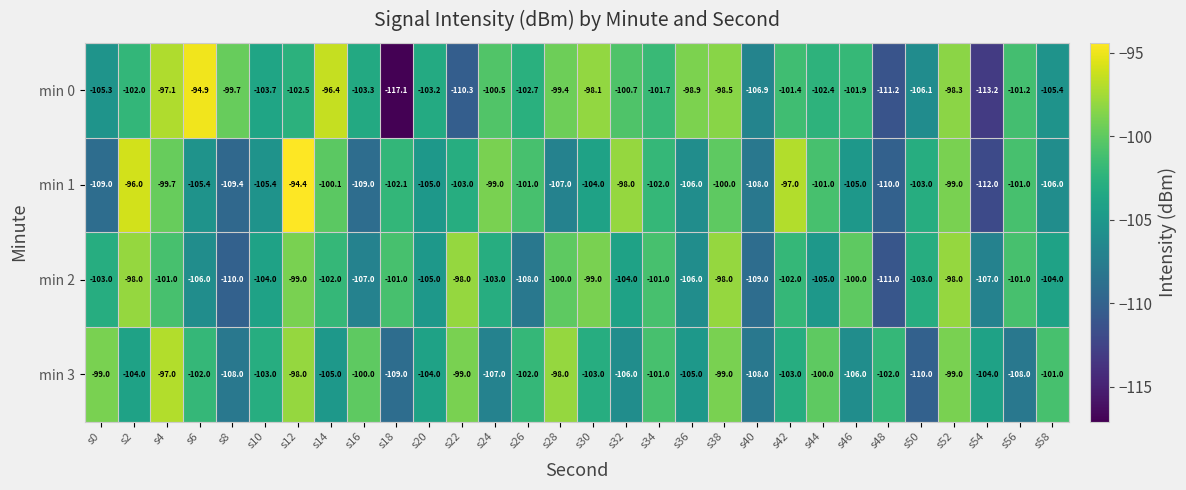

True or false: min 0 has a value of -117.1 at s18.

True